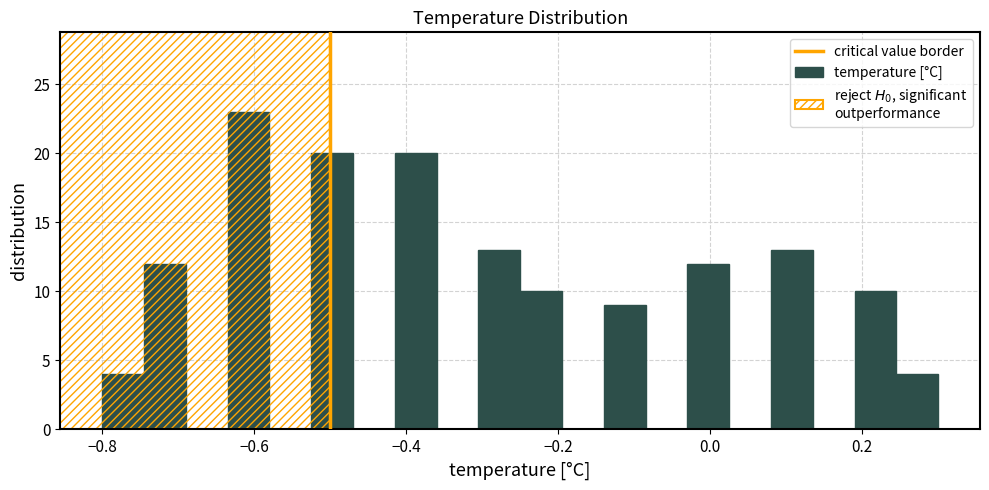

Read against the x-axis, roughly where is the centre of the tallest bar?

-0.60